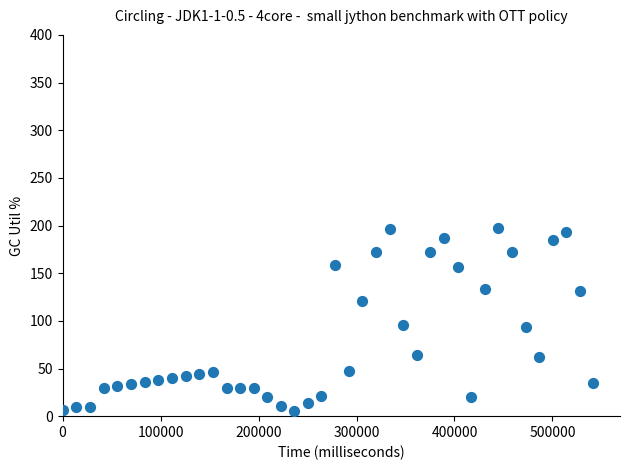

What is the range of Y values (max minus min)?

192.3